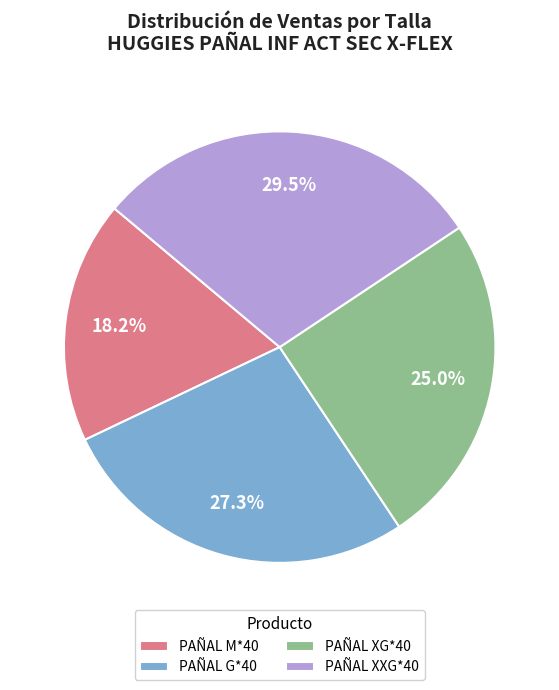

Which has a higher value, PAÑAL M*40 or PAÑAL XXG*40?

PAÑAL XXG*40